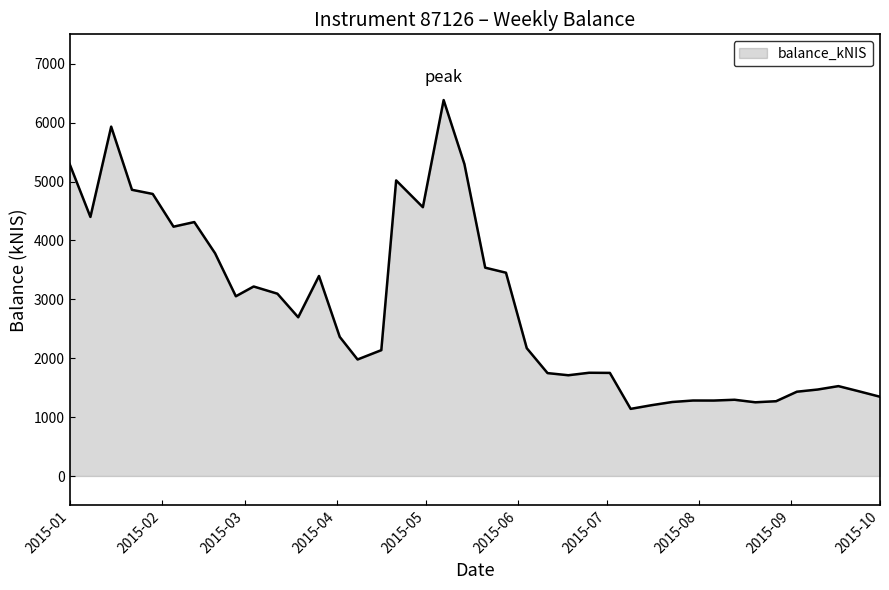

What is the maximum value shown in the chart?

6383.7